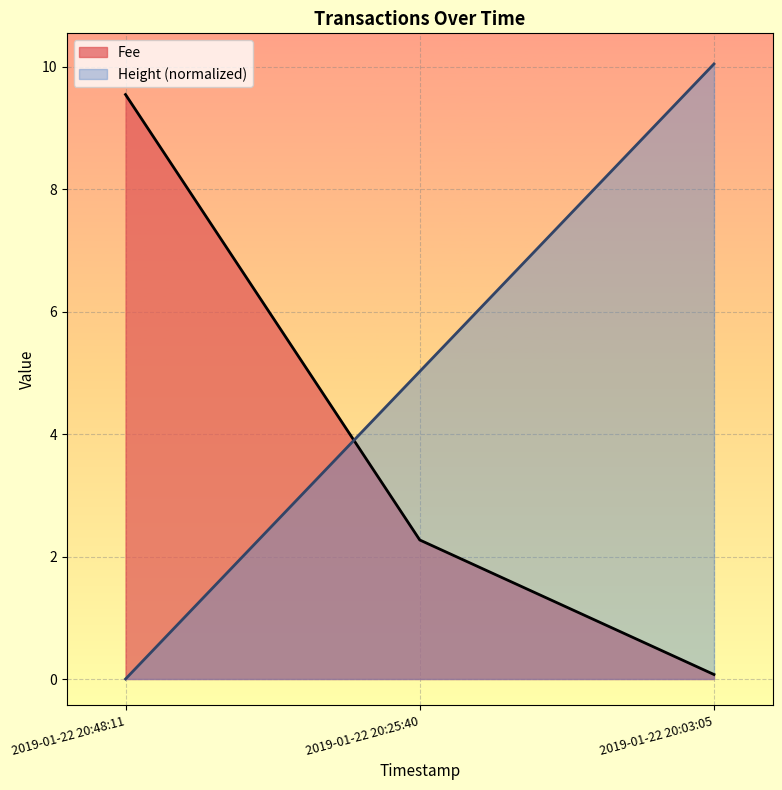

At 2019-01-22 20:48:11, list the series in order from smallest to largest.

Height (normalized), Fee